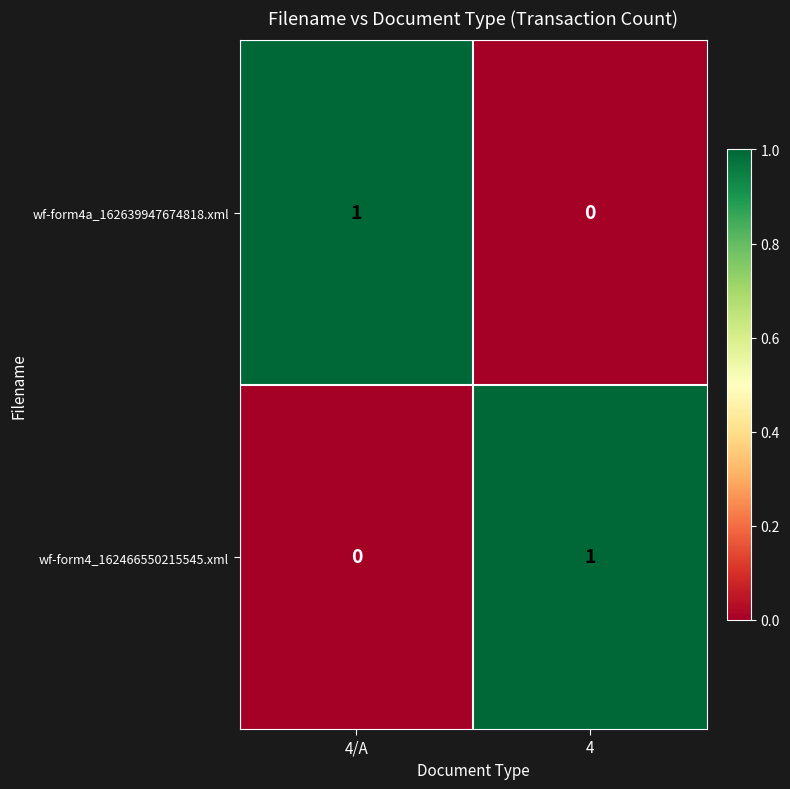

At 4, list the series in order from smallest to largest.

wf-form4a_162639947674818.xml, wf-form4_162466550215545.xml